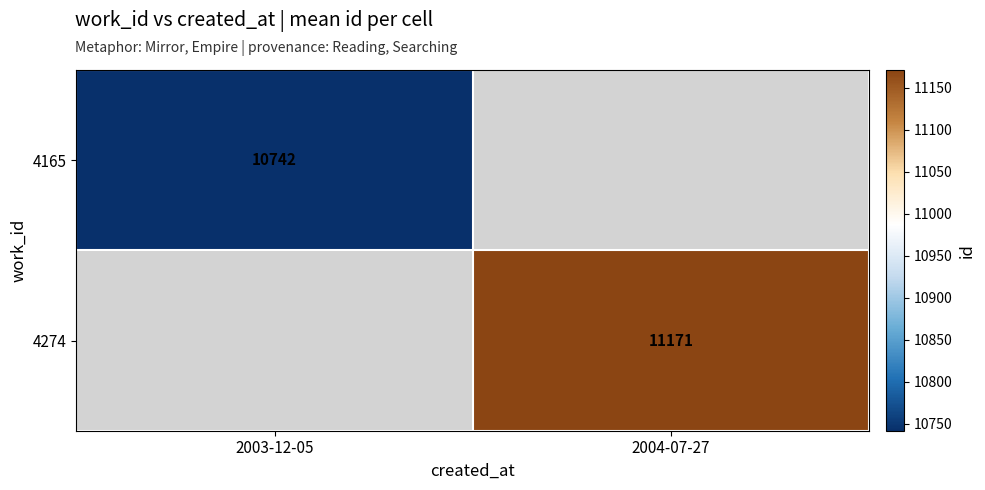

The 4274 series shows 11171 at 2004-07-27. True or false?

True